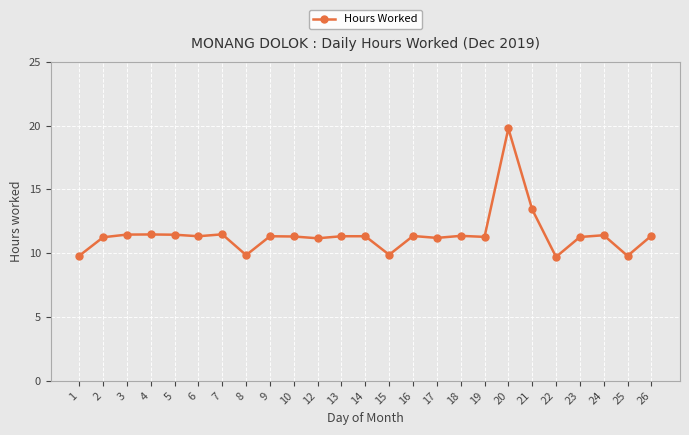

How many distinct data groups are displayed?

1